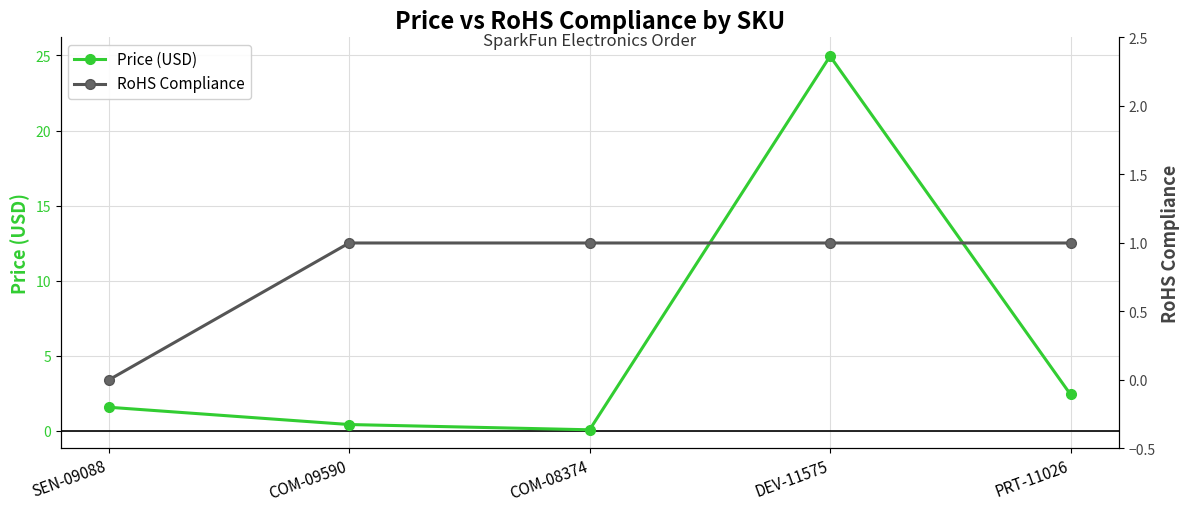

Which series ends up on top after the final intersection of RoHS Compliance and Price (USD)?

Price (USD)